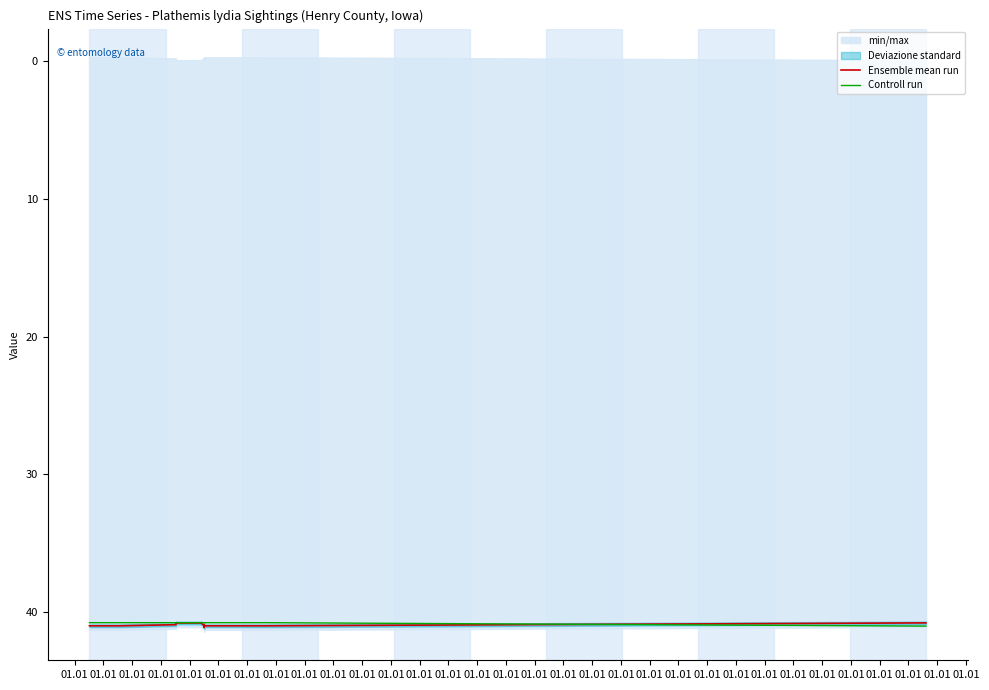

Rank the series at 01.01 from lowest to highest value.

Controll run, Ensemble mean run